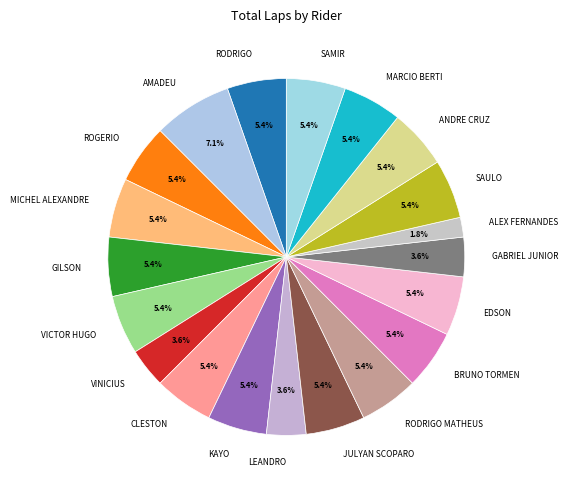

Is there a majority slice in this chart?

No